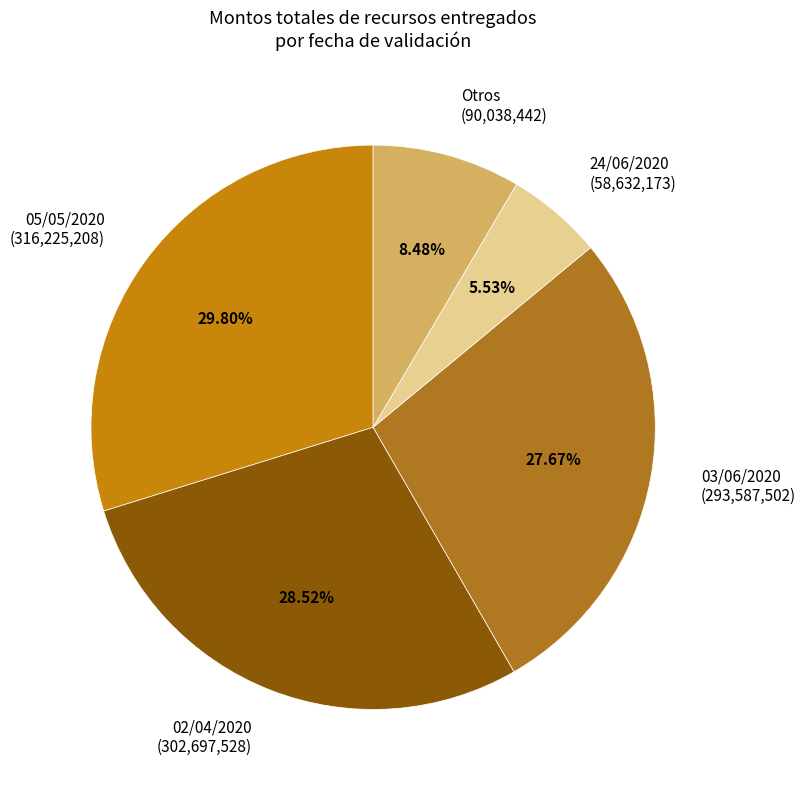

To the nearest percent, what is the average slice percentage?

20%